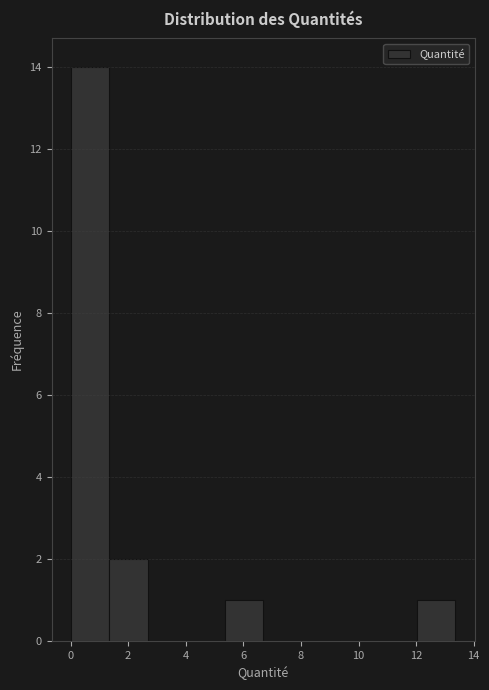

Over which range of the x-axis is the bar tallest?

0.0 to 1.4